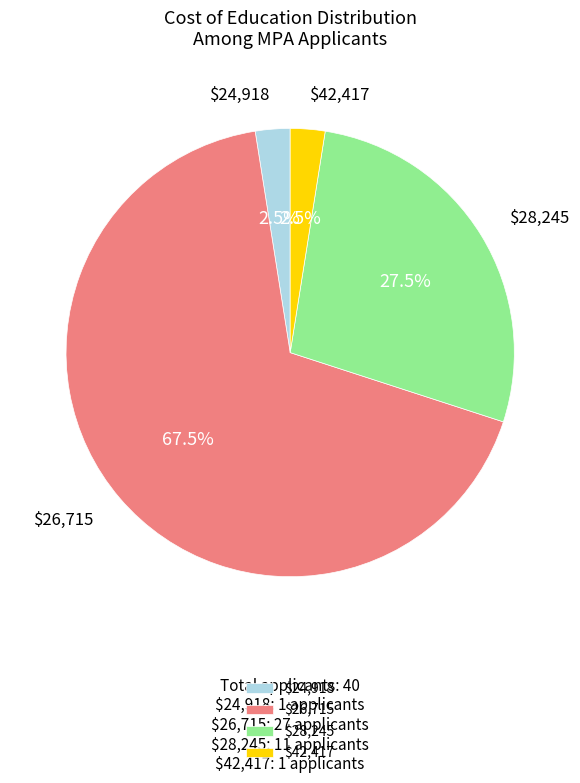

How many slices are in this pie chart?

4